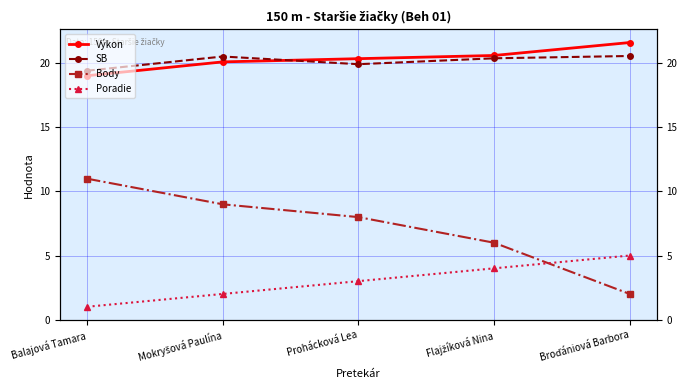

What is the sum of the Poradie values at Balajová Tamara and Broďániová Barbora?

6.0